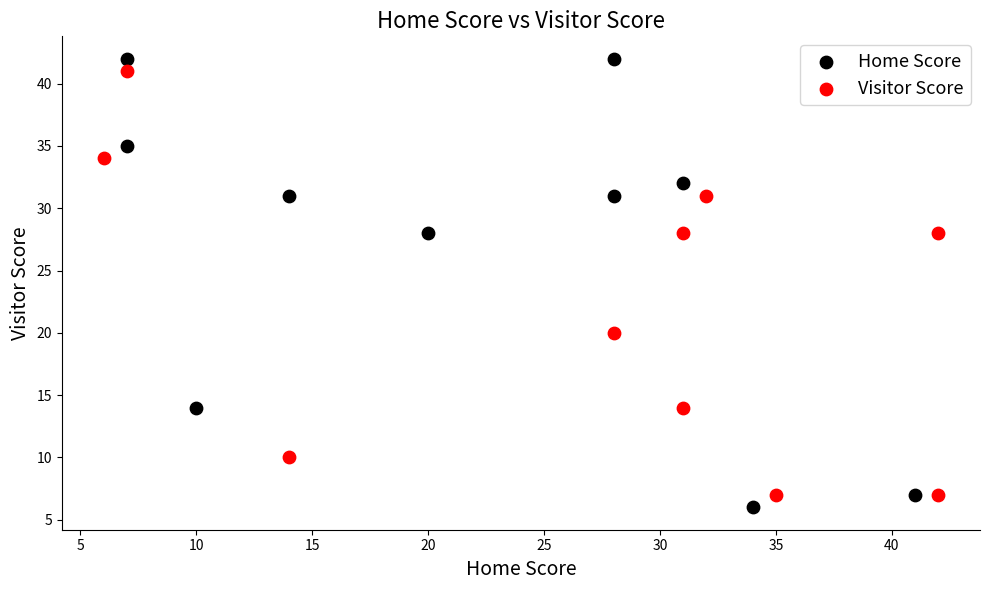

Which series reaches the minimum Y coordinate?

Home Score